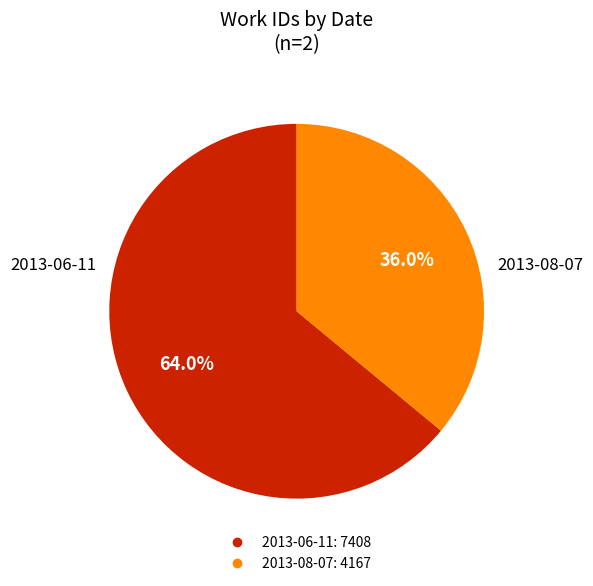

To the nearest percent, what is the combined percentage of 2013-06-11 and 2013-08-07?

100%